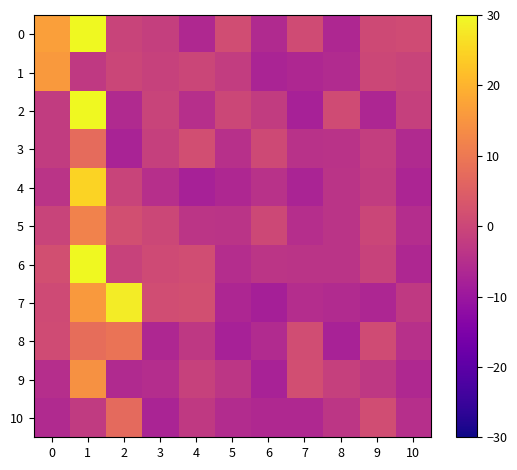

What is the minimum value shown in the chart?

-8.0